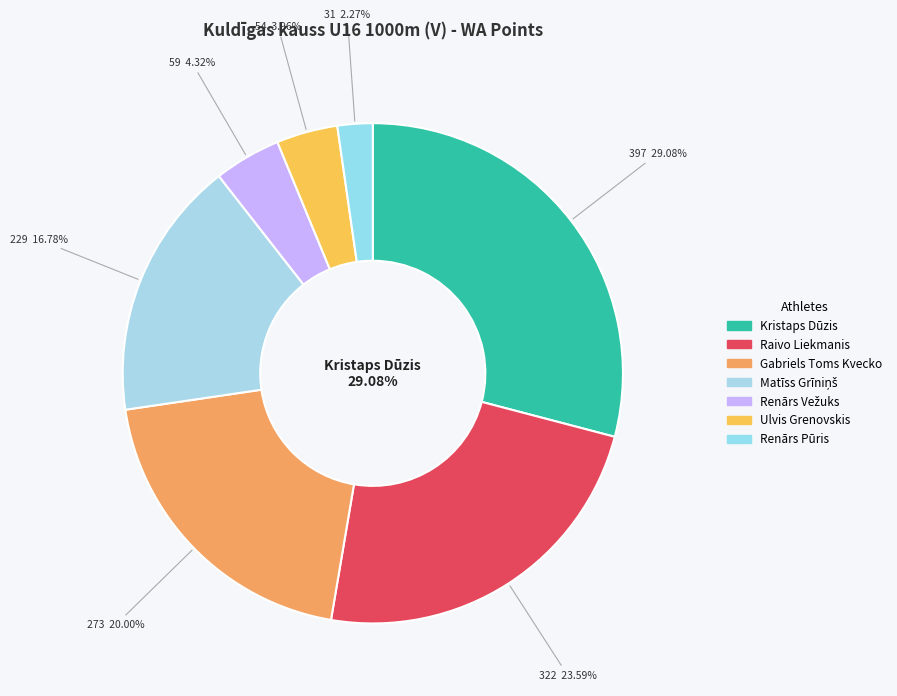

Which has a higher value, Ulvis Grenovskis or Raivo Liekmanis?

Raivo Liekmanis